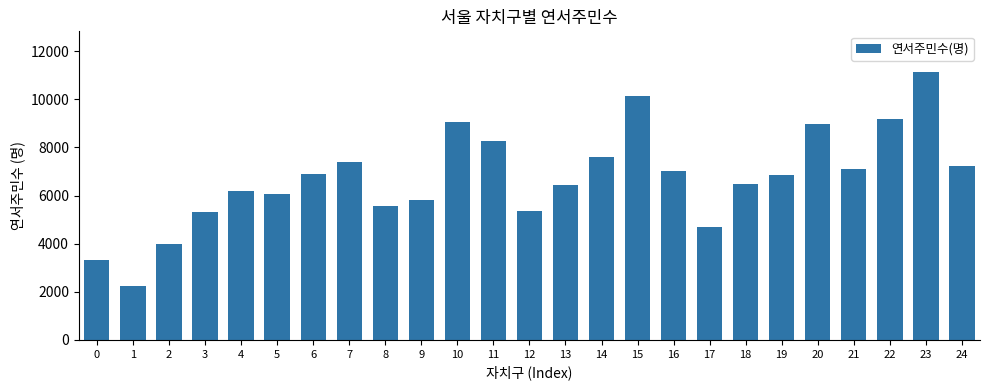

What is the sum of the values at 4 and 2?

10174.0